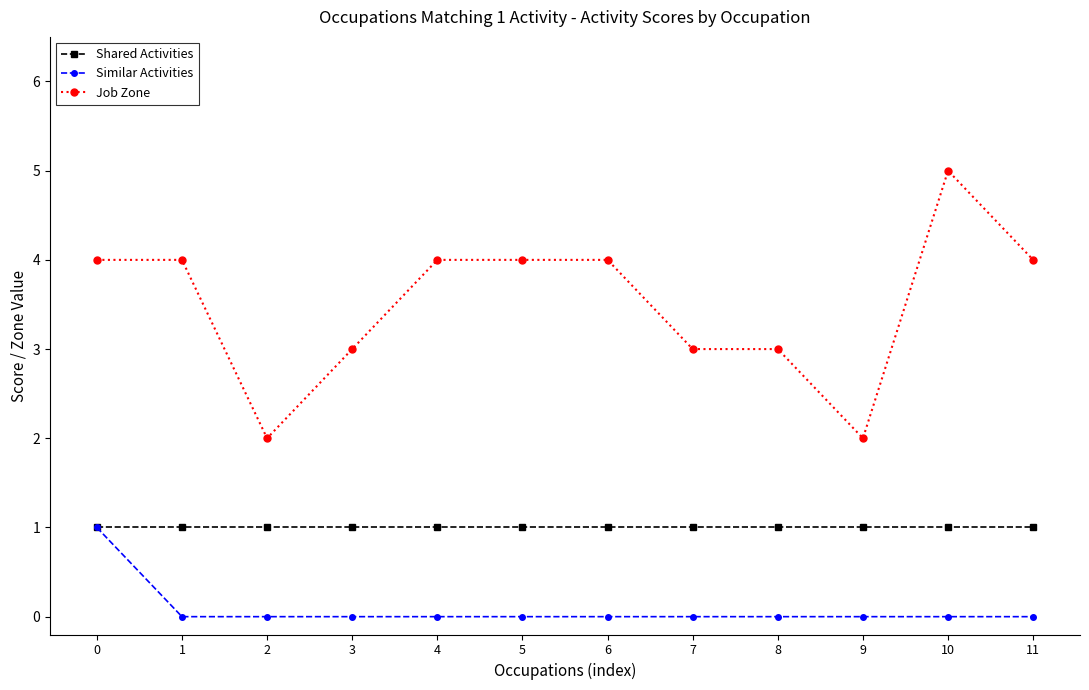

True or false: Similar Activities has a value of 0 at 10.

True